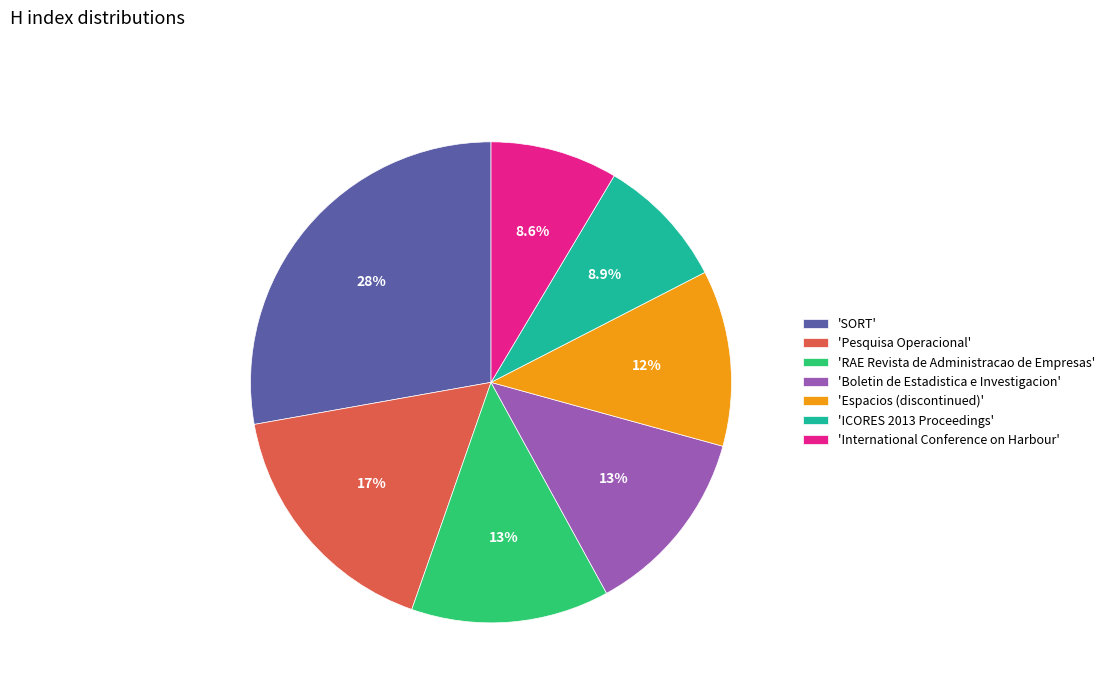

Which category has the biggest portion of the pie?

'SORT'